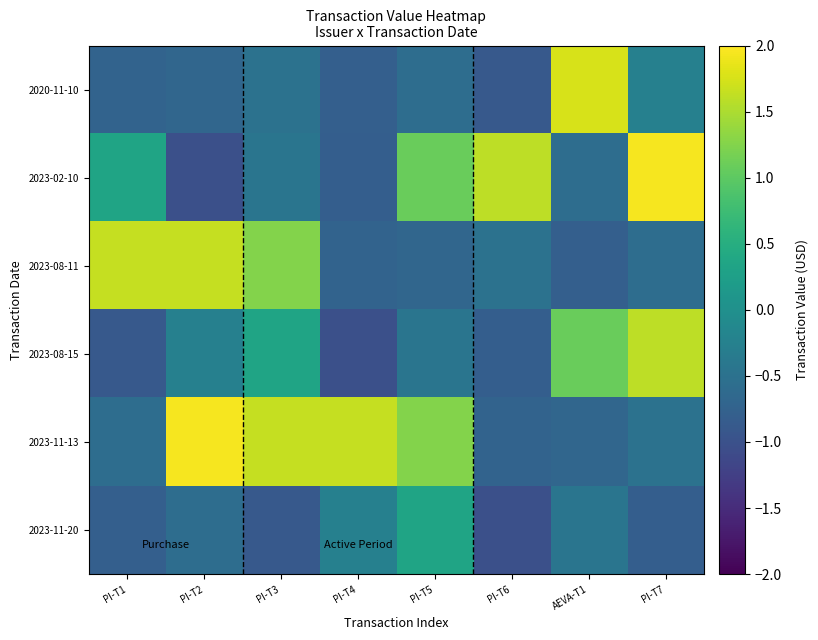

Reading left to right, what are all the values shown in this chart?

2020-11-10: PI-T1=-0.7	PI-T2=-0.7	PI-T3=-0.5	PI-T4=-0.8	PI-T5=-0.6	PI-T6=-0.9	AEVA-T1=1.8	PI-T7=-0.3
2023-02-10: PI-T1=0.3	PI-T2=-1.0	PI-T3=-0.4	PI-T4=-0.8	PI-T5=1.1	PI-T6=1.6	AEVA-T1=-0.6	PI-T7=2.0
2023-08-11: PI-T1=1.6	PI-T2=1.6	PI-T3=1.3	PI-T4=-0.7	PI-T5=-0.7	PI-T6=-0.5	AEVA-T1=-0.8	PI-T7=-0.6
2023-08-15: PI-T1=-0.9	PI-T2=-0.3	PI-T3=0.3	PI-T4=-1.0	PI-T5=-0.4	PI-T6=-0.8	AEVA-T1=1.1	PI-T7=1.6
2023-11-13: PI-T1=-0.6	PI-T2=2.0	PI-T3=1.6	PI-T4=1.6	PI-T5=1.3	PI-T6=-0.7	AEVA-T1=-0.7	PI-T7=-0.5
2023-11-20: PI-T1=-0.8	PI-T2=-0.6	PI-T3=-0.9	PI-T4=-0.3	PI-T5=0.3	PI-T6=-1.0	AEVA-T1=-0.4	PI-T7=-0.8